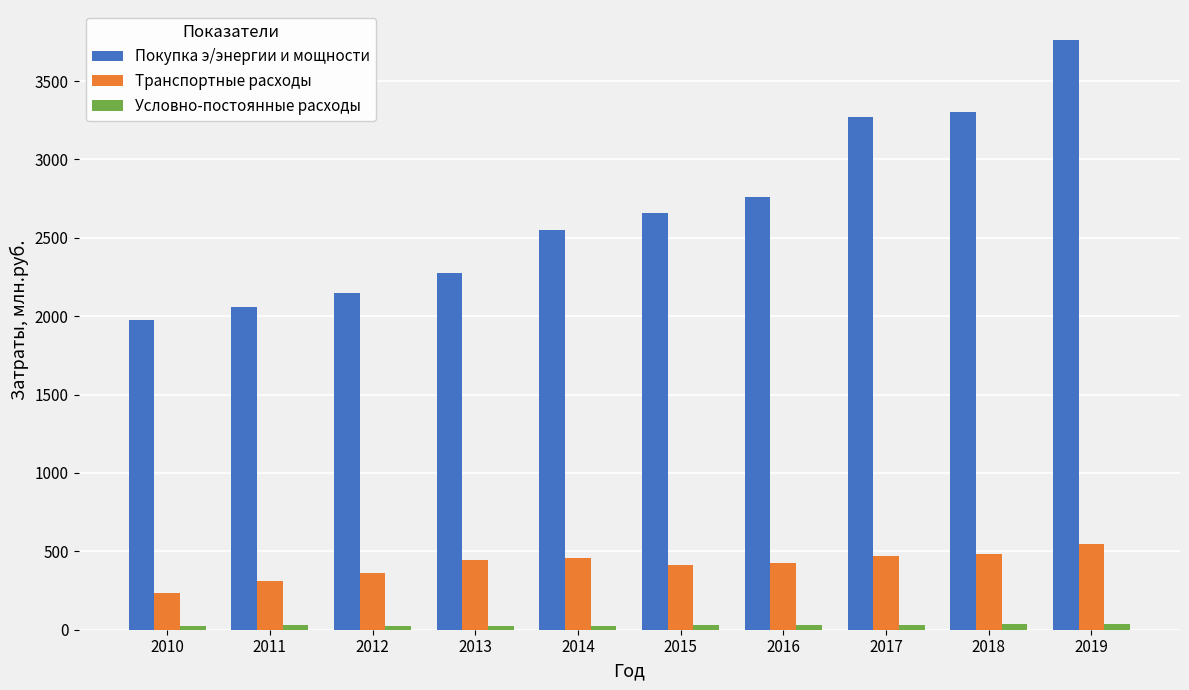

How many bars are there in total?

30